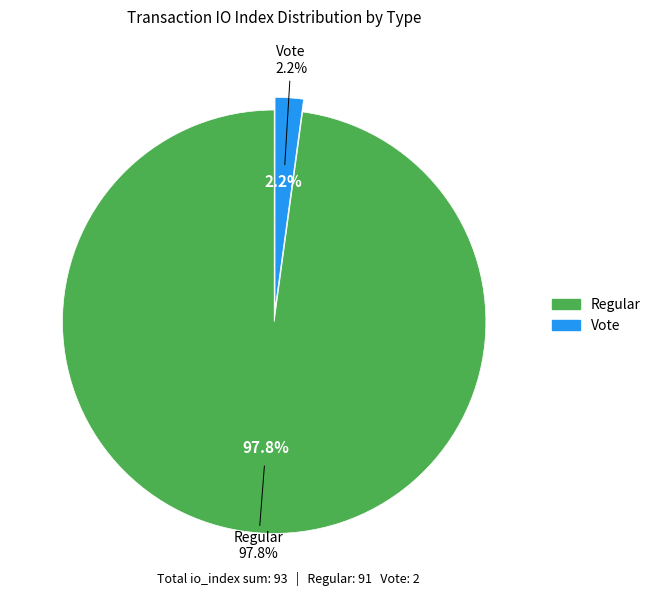

How many segments does this pie chart have?

2